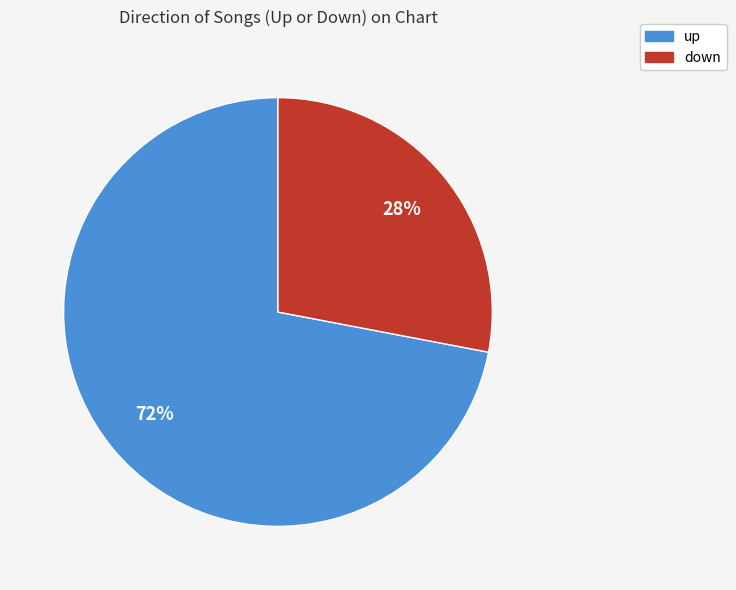

To the nearest percent, what is the combined percentage of down and up?

100%